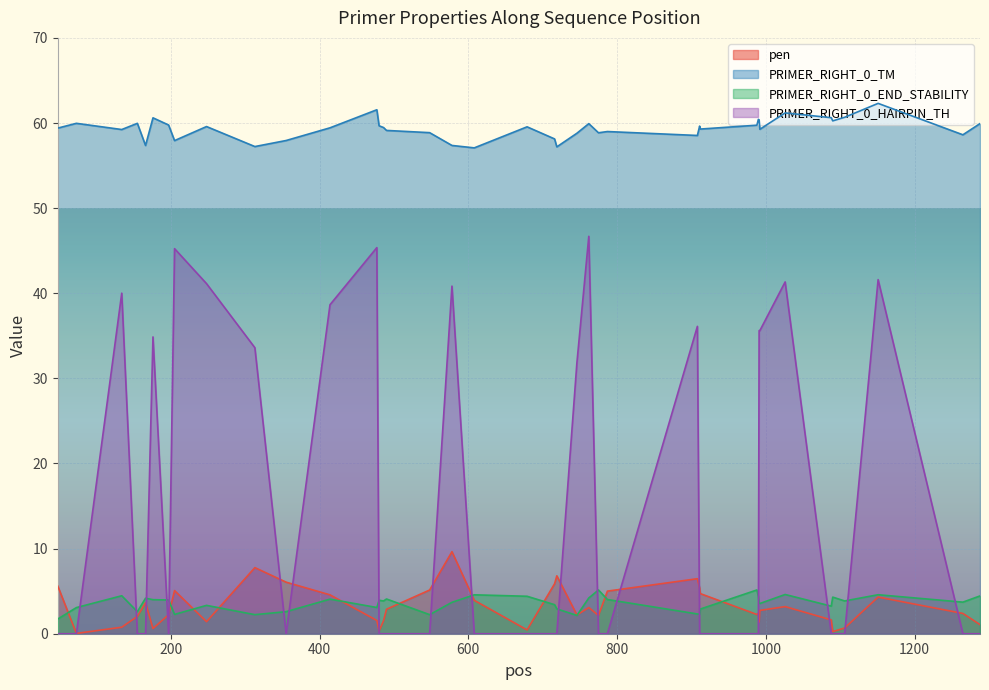

True or false: pen and PRIMER_RIGHT_0_TM cross at least once.

False